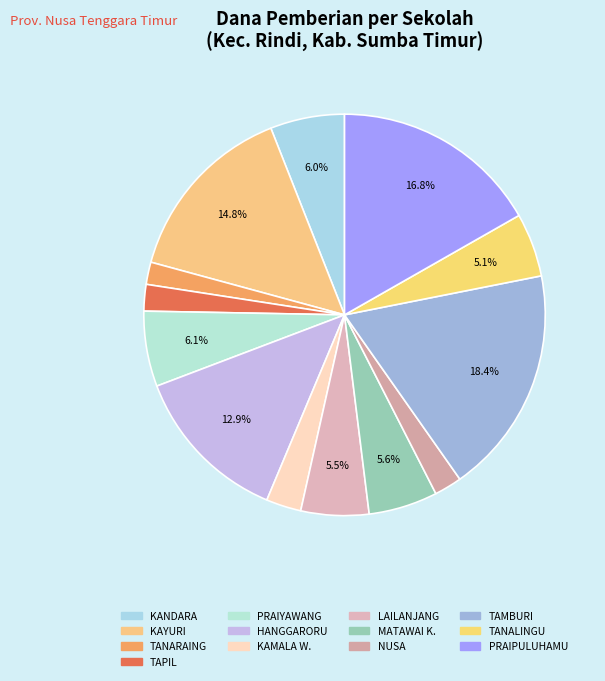

Is there any slice that represents more than half of the pie?

No